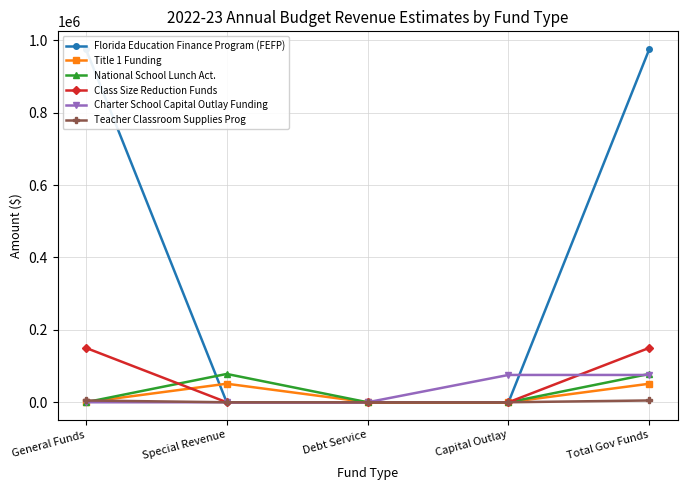

Where do Teacher Classroom Supplies Prog and National School Lunch Act. first cross each other?

General Funds and Special Revenue